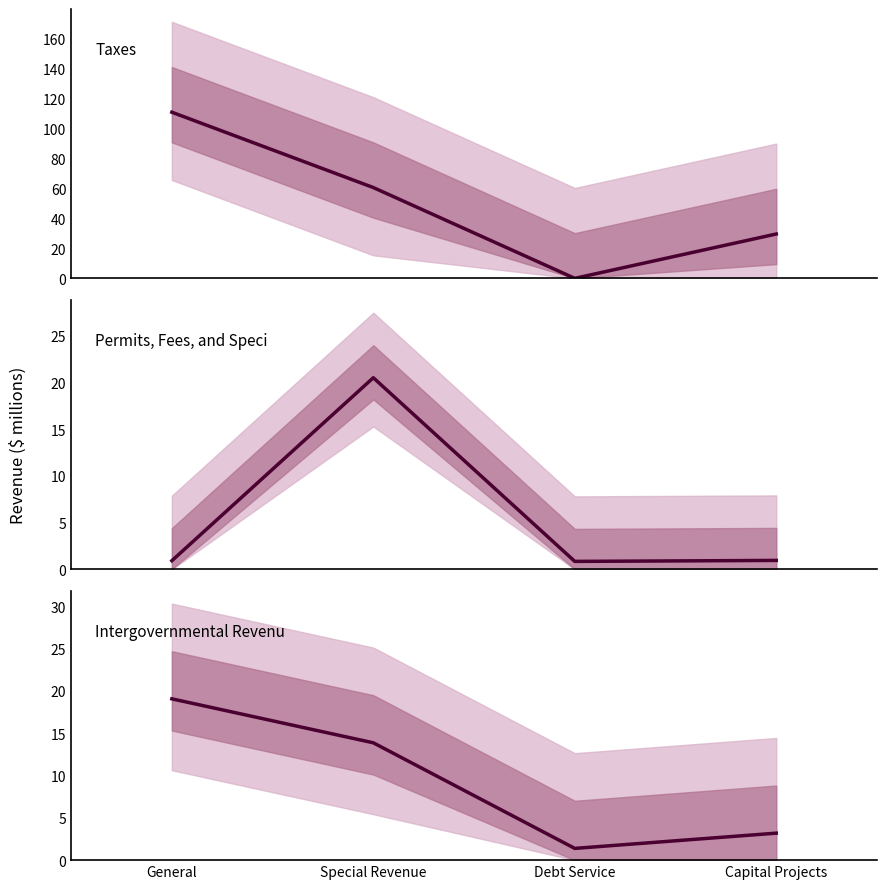

At which category does Permits, Fees, and Special Assessments reach its first local valley?

Debt Service